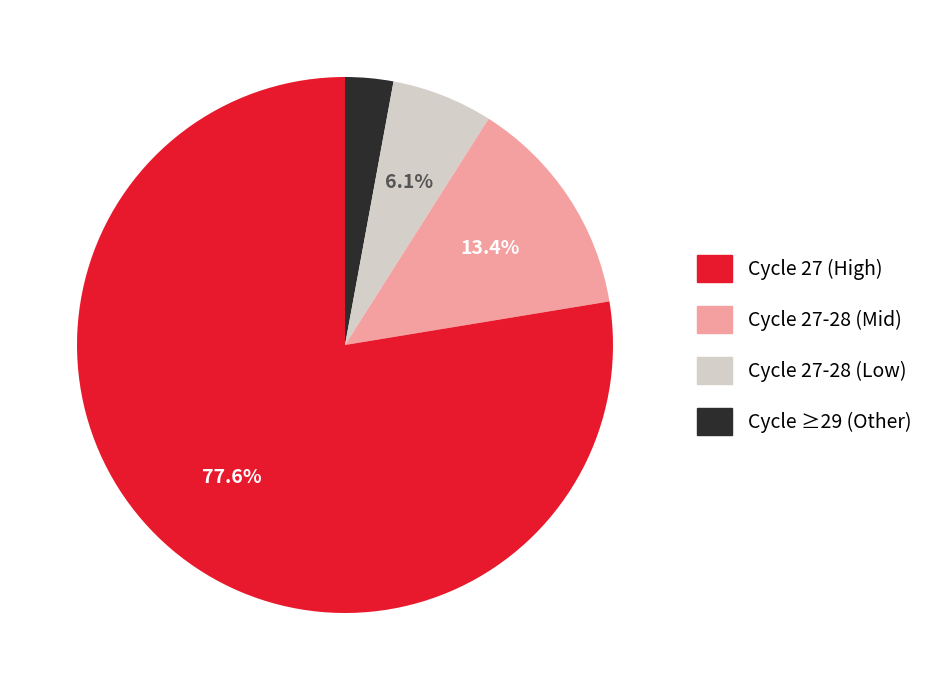

Does any single category account for the majority?

Yes